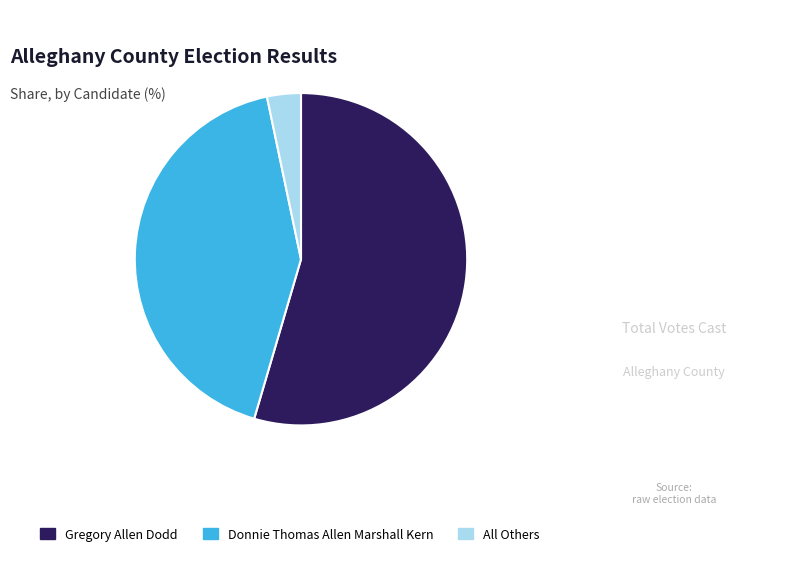

Which slice is the smallest?

All Others